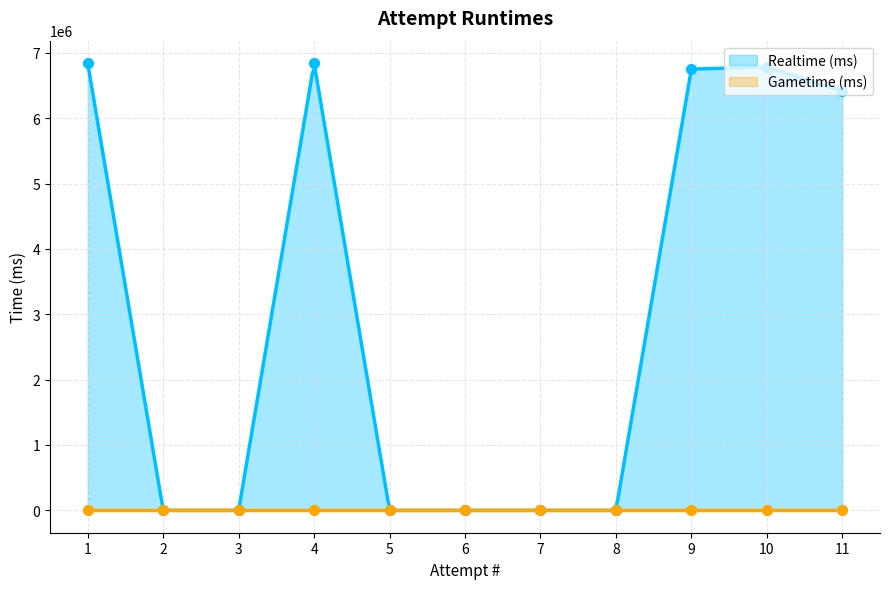

Between 7 and 2, which is larger?

7